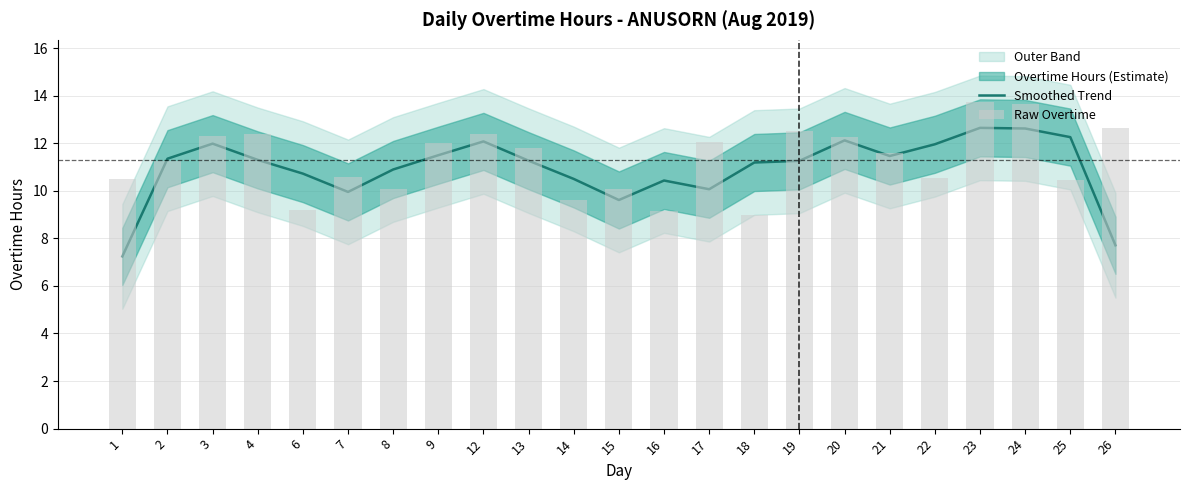

The Smoothed Trend series shows 15.9 at 8. True or false?

False